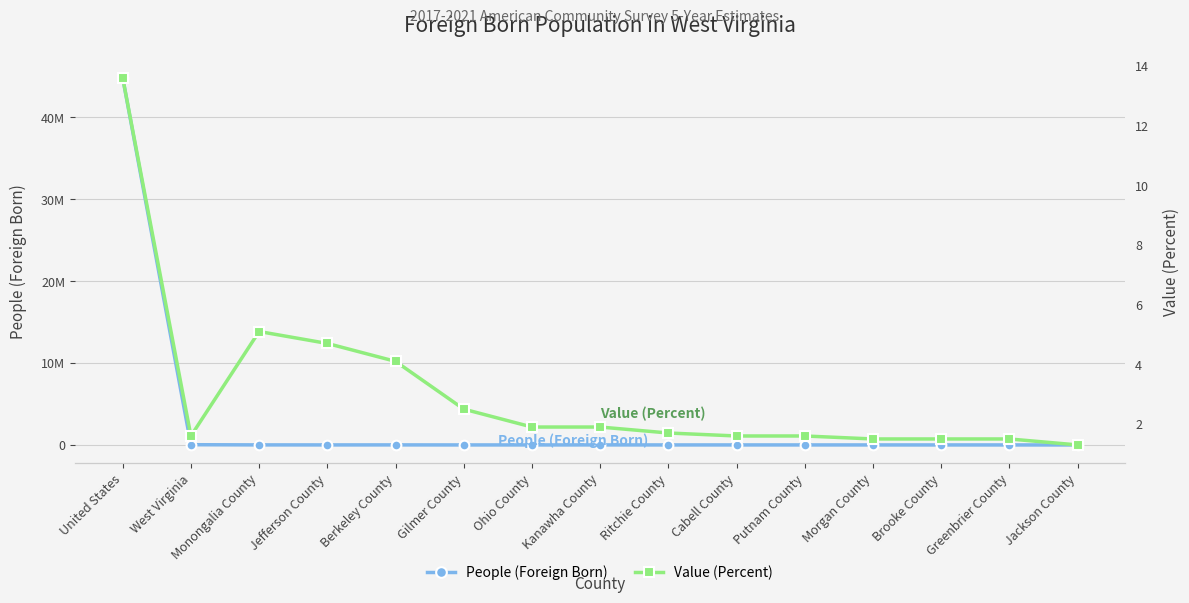

Which category has the highest value in the People (Foreign Born) series?

United States